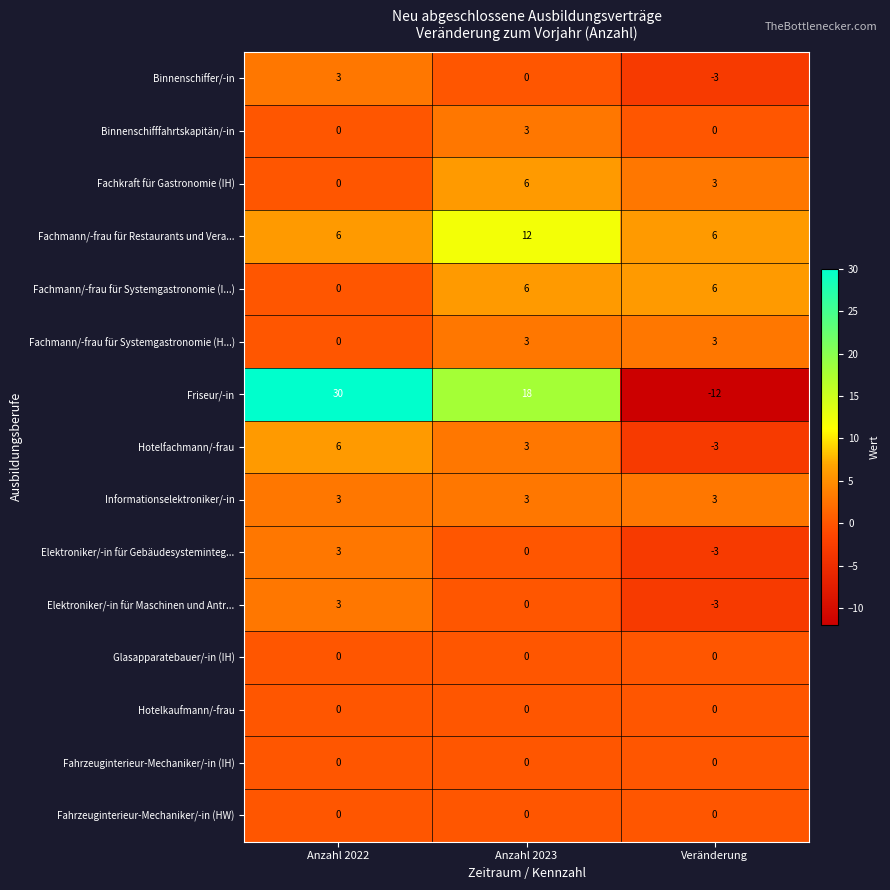

Which series has the largest total across all categories?

Friseur/-in